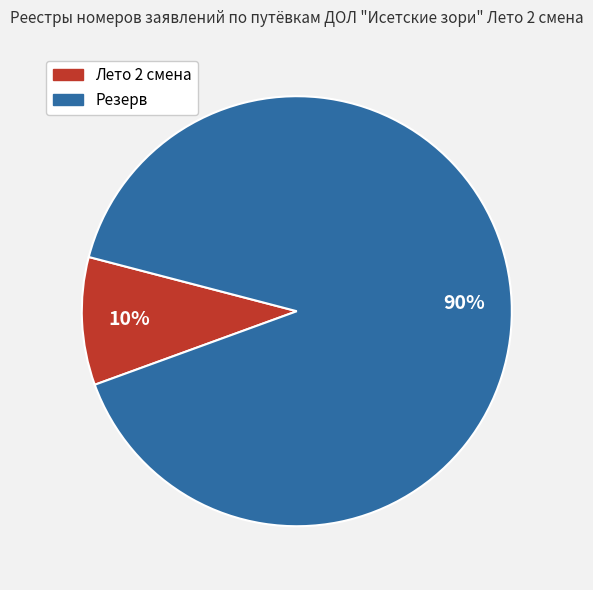

Count the number of slices in the pie.

2